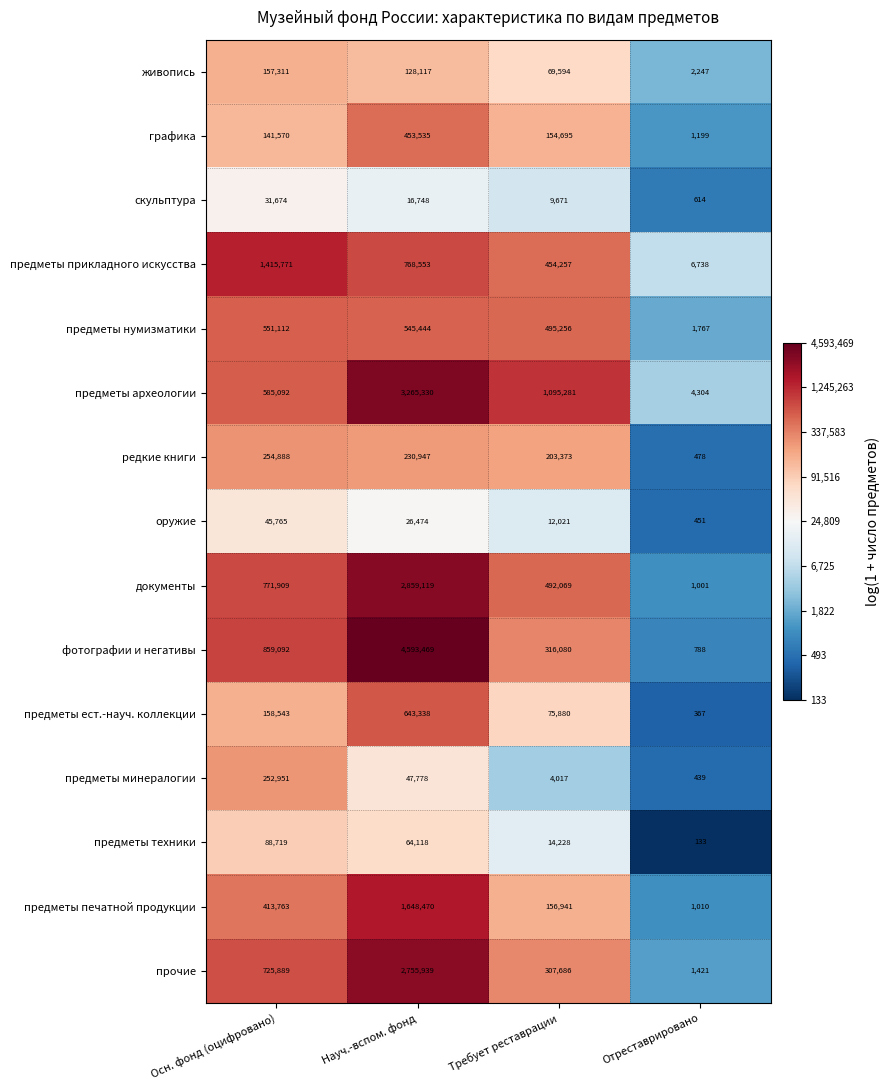

How many series are shown in this chart?

15